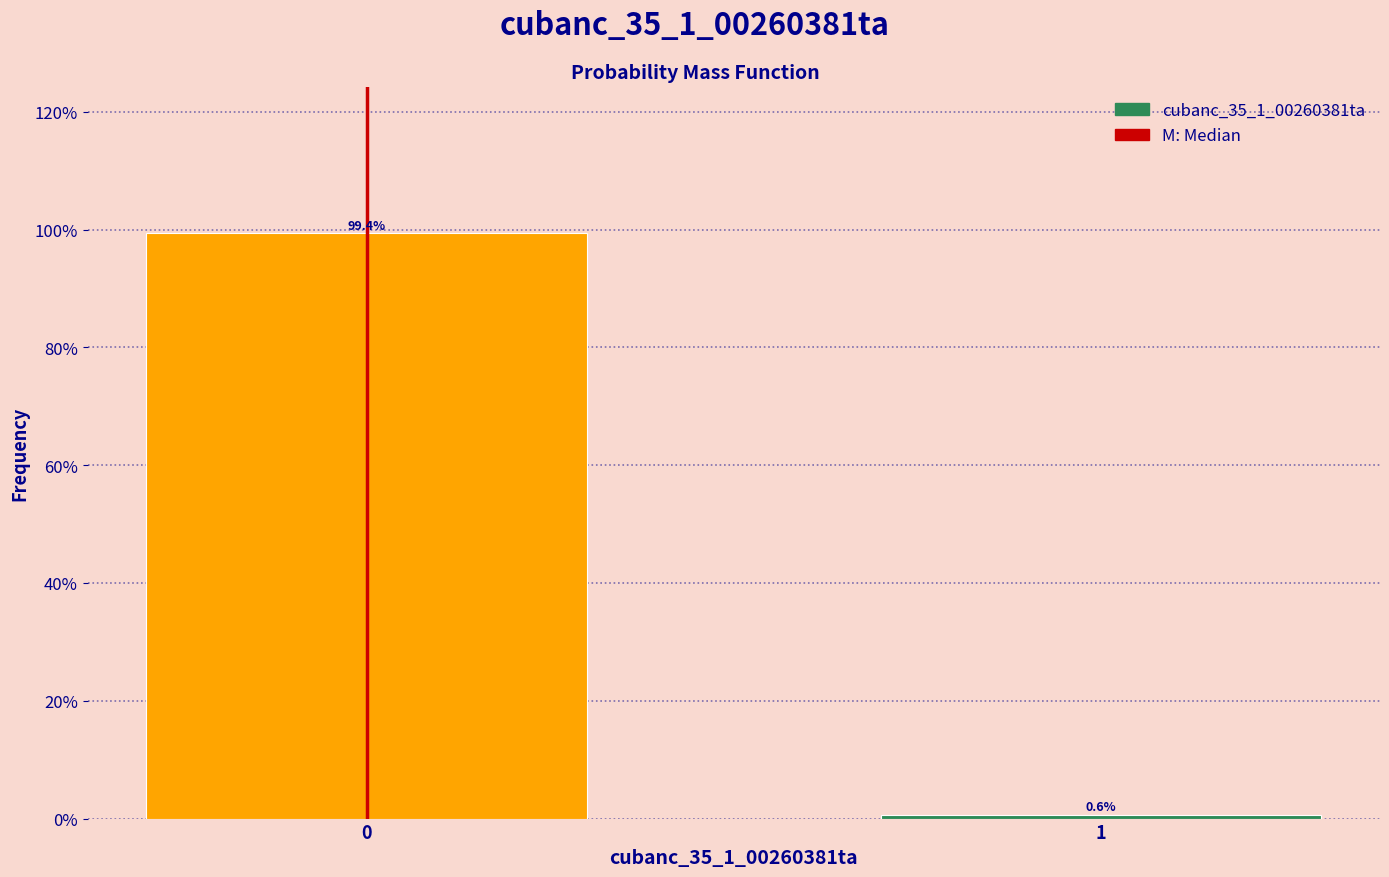

Reading left to right, transcribe all the data shown in this chart.

99.4	0.6